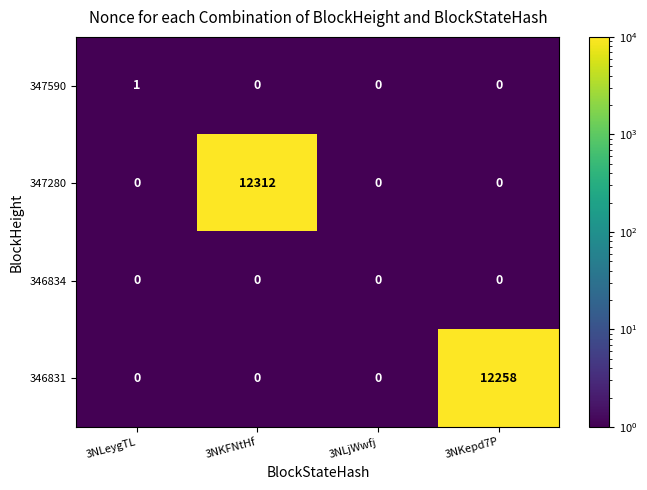

Which label corresponds to the largest value in the chart?

3NKFNtHf